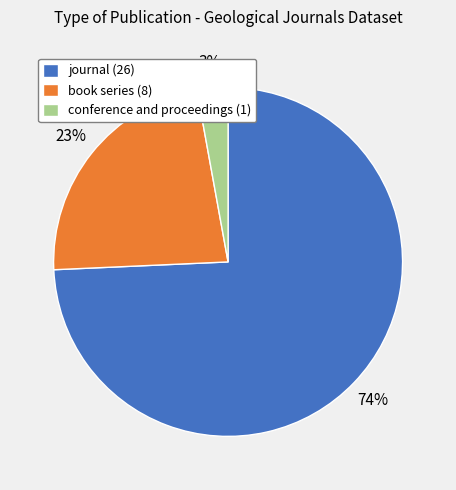

Which category has the biggest portion of the pie?

journal